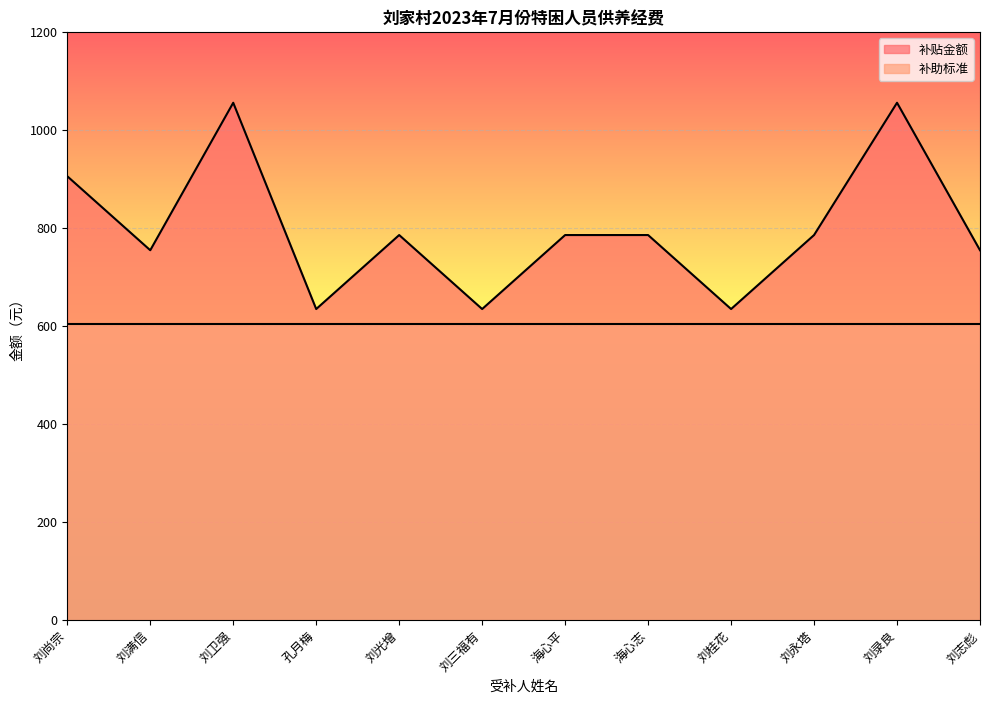

What is the difference between the maximum and minimum values?

421